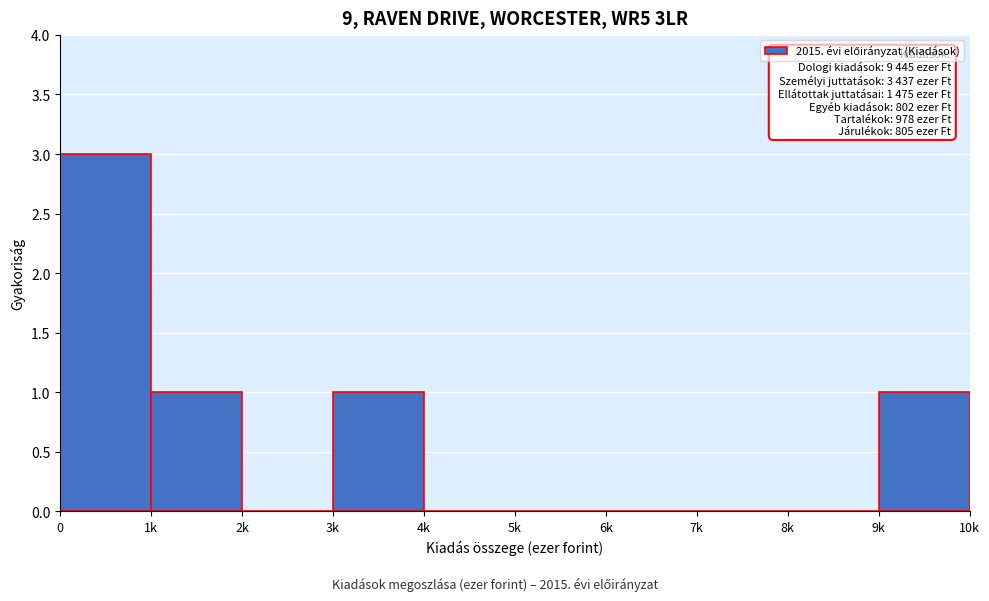

Reading right to left, what are all the values shown in this chart?

9k=1	8k=0	7k=0	6k=0	5k=0	4k=0	3k=1	2k=0	1k=1	0=3